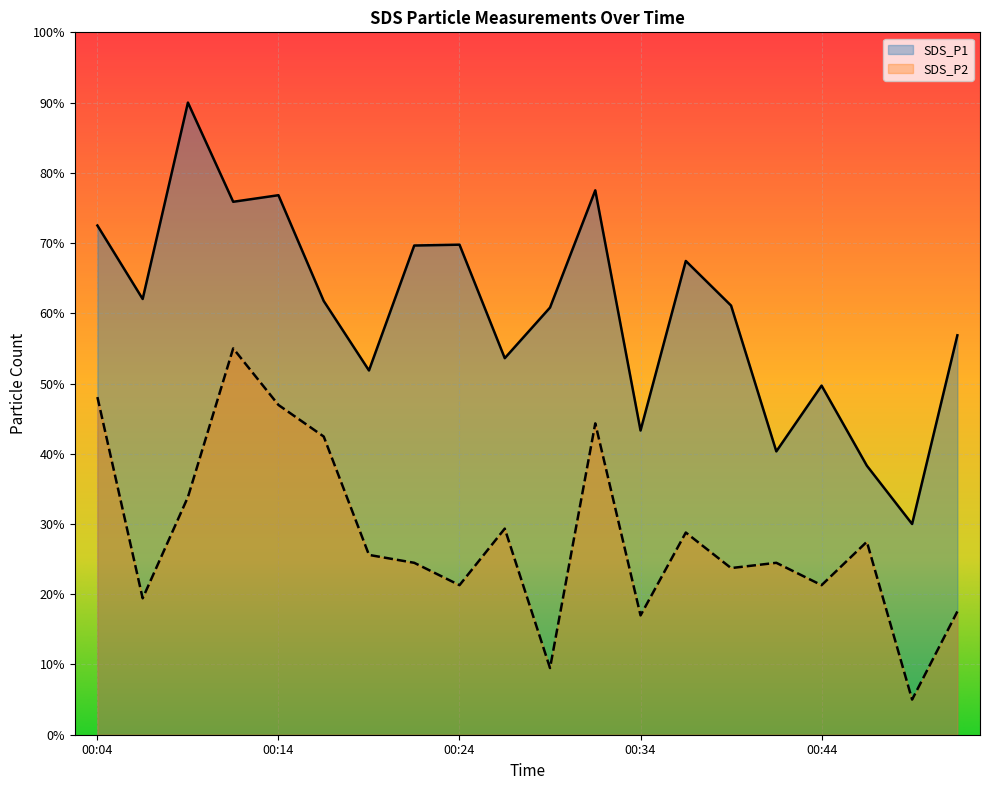

What are all the series names shown in the legend?

SDS_P1, SDS_P2